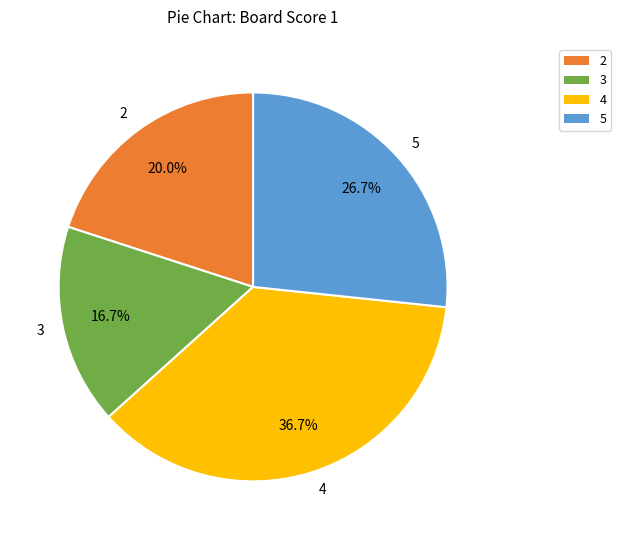

What is the largest slice in the pie chart?

4